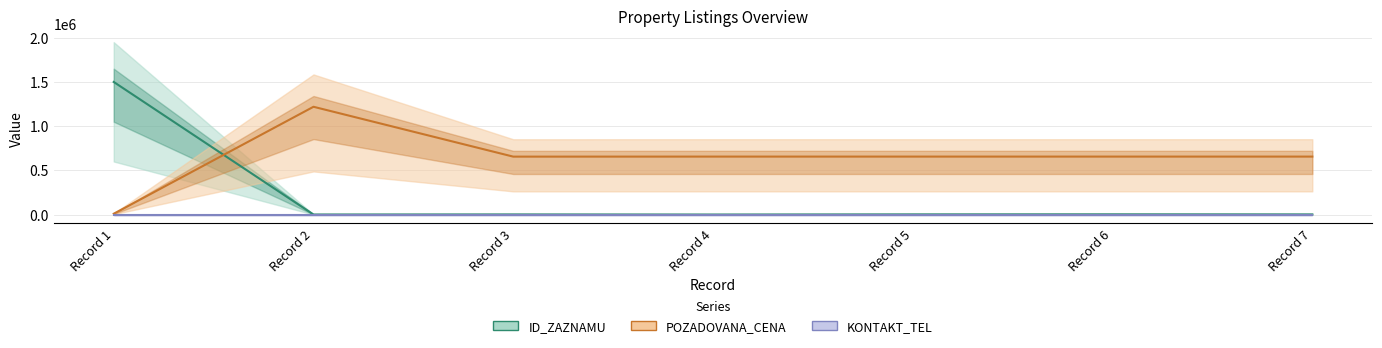

What is the value of the ID_ZAZNAMU point at the 5th from the left?

296.2